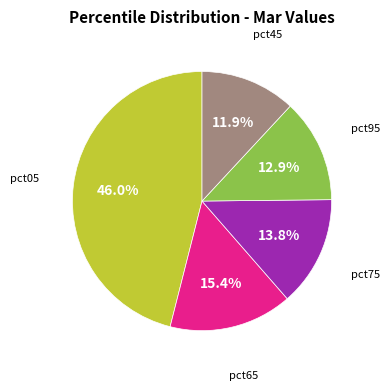

Count the number of slices in the pie.

5